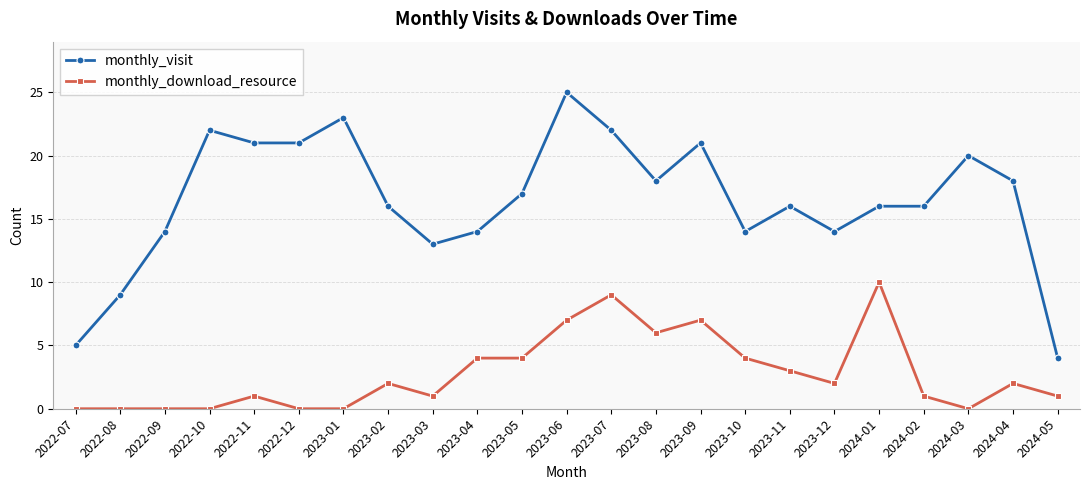

What is the total value across all series at 2023-05?

21